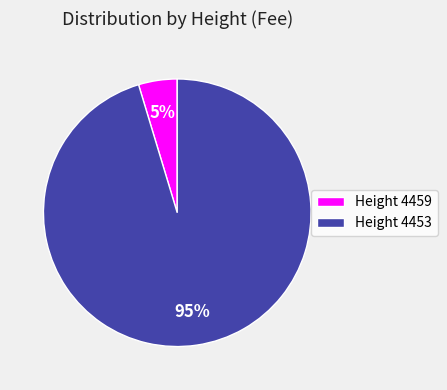

Is there any slice that represents more than half of the pie?

Yes